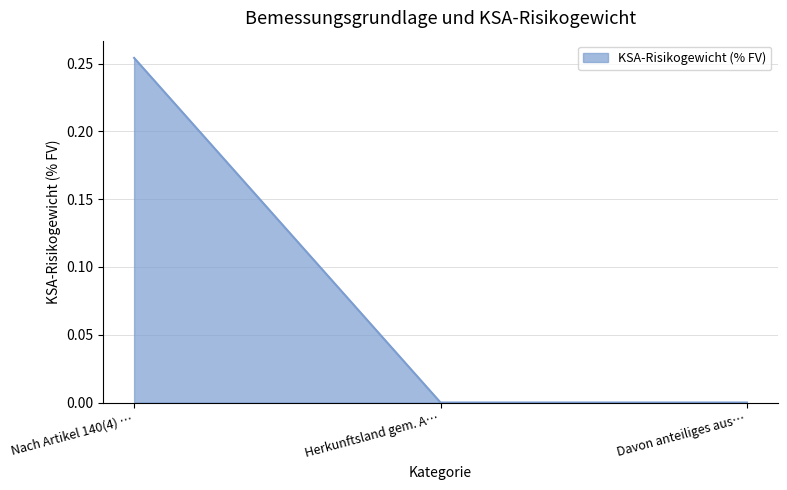

What is the change in value from Nach Artikel 140(4) … to Herkunftsland gem. A…?

-0.3